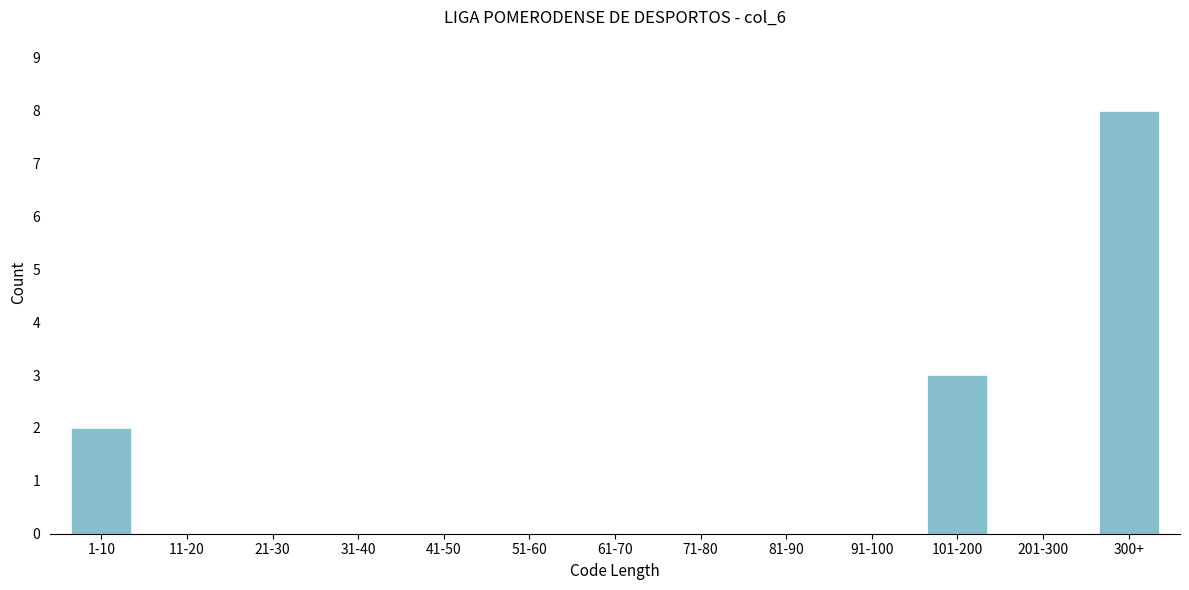

Reading right to left, transcribe all the data shown in this chart.

300+=8	201-300=0	101-200=3	91-100=0	81-90=0	71-80=0	61-70=0	51-60=0	41-50=0	31-40=0	21-30=0	11-20=0	1-10=2